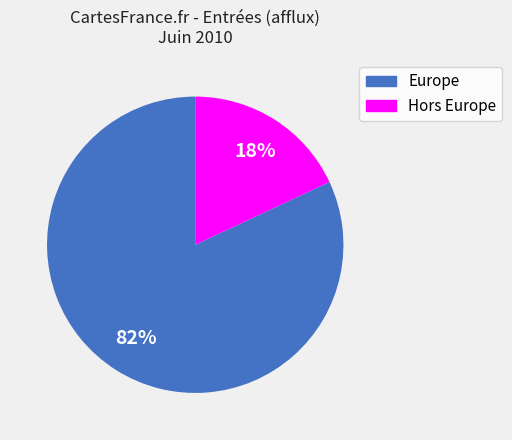

How many slices are in this pie chart?

2